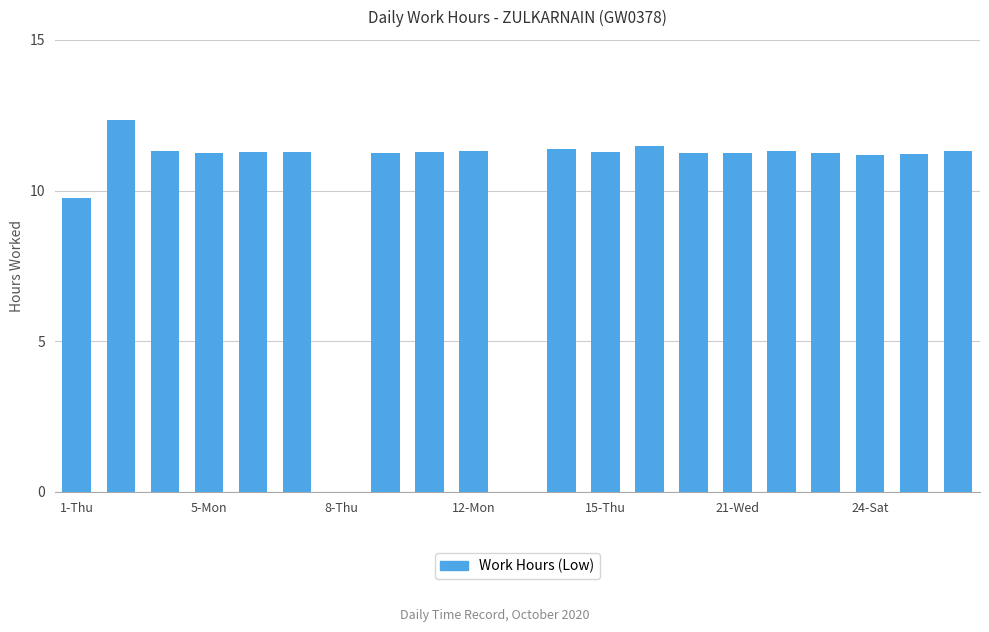

What is the maximum value shown in the chart?

12.3